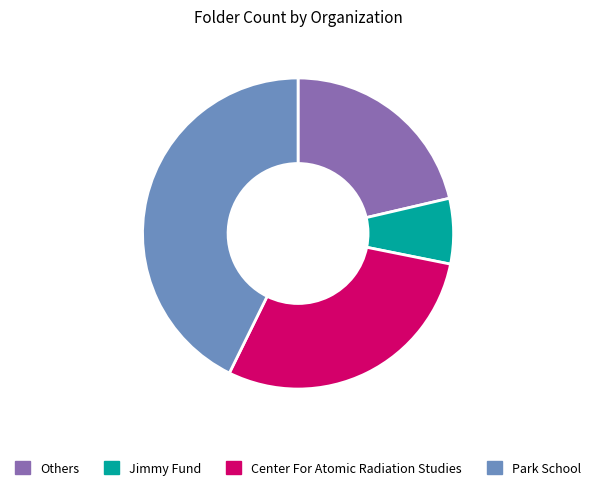

Is the sum of Center For Atomic Radiation Studies and Park School greater than half?

Yes